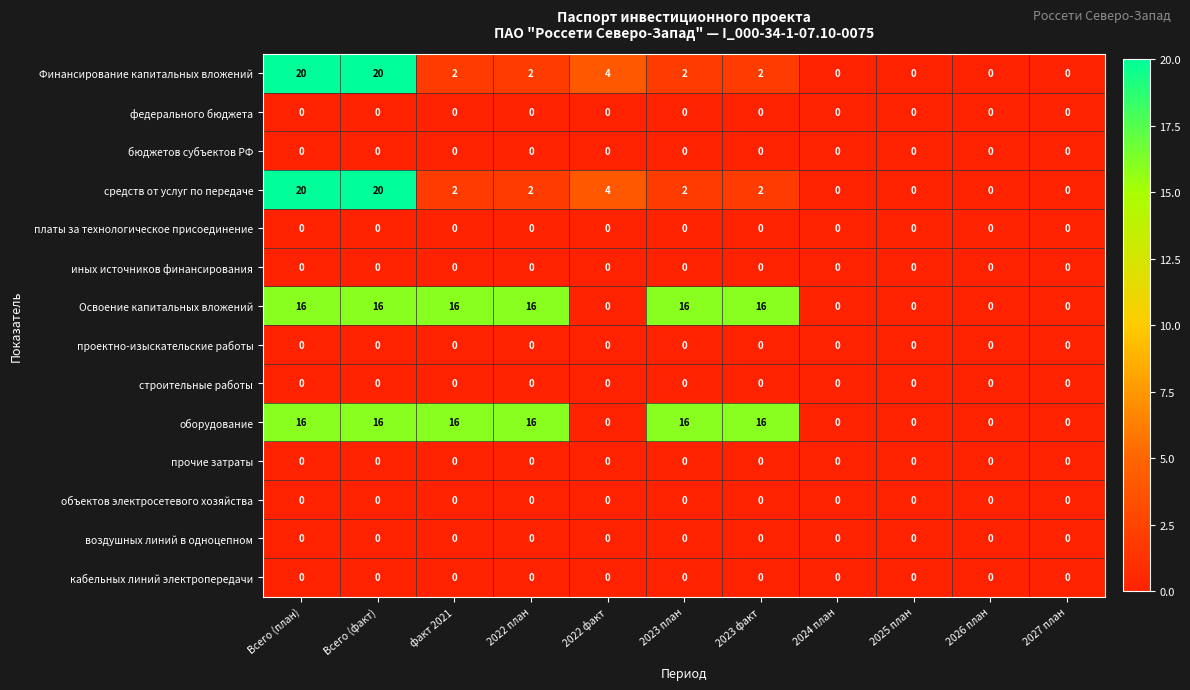

What is the average value of the Освоение капитальных вложений series?

9